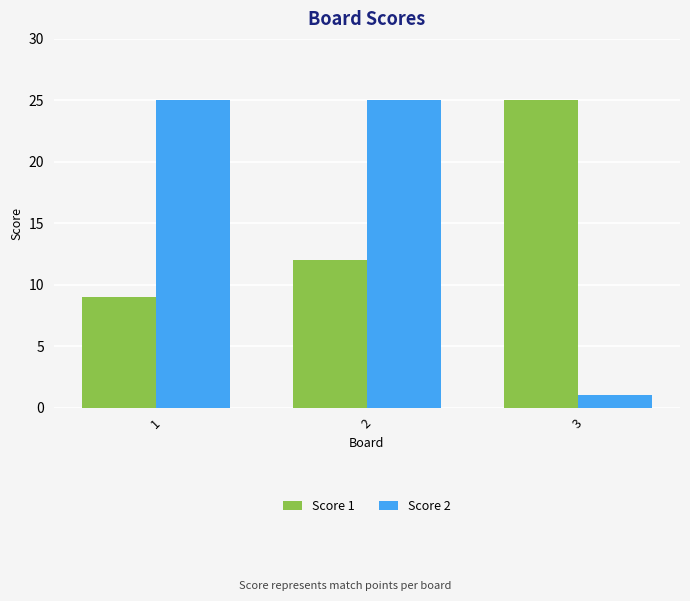

List the series in order of their overall mean, highest first.

Score 2, Score 1